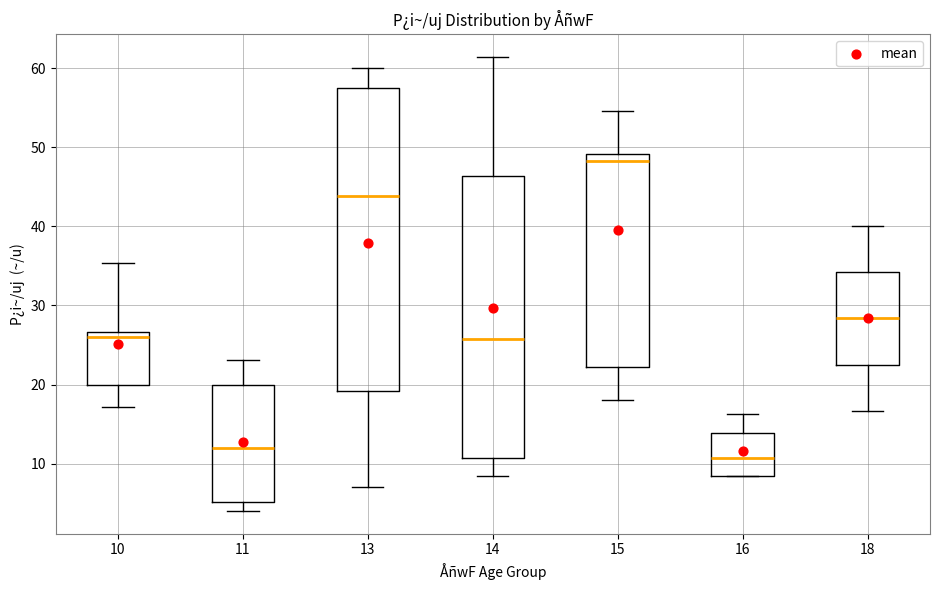

Which box's median line is the lowest?

16